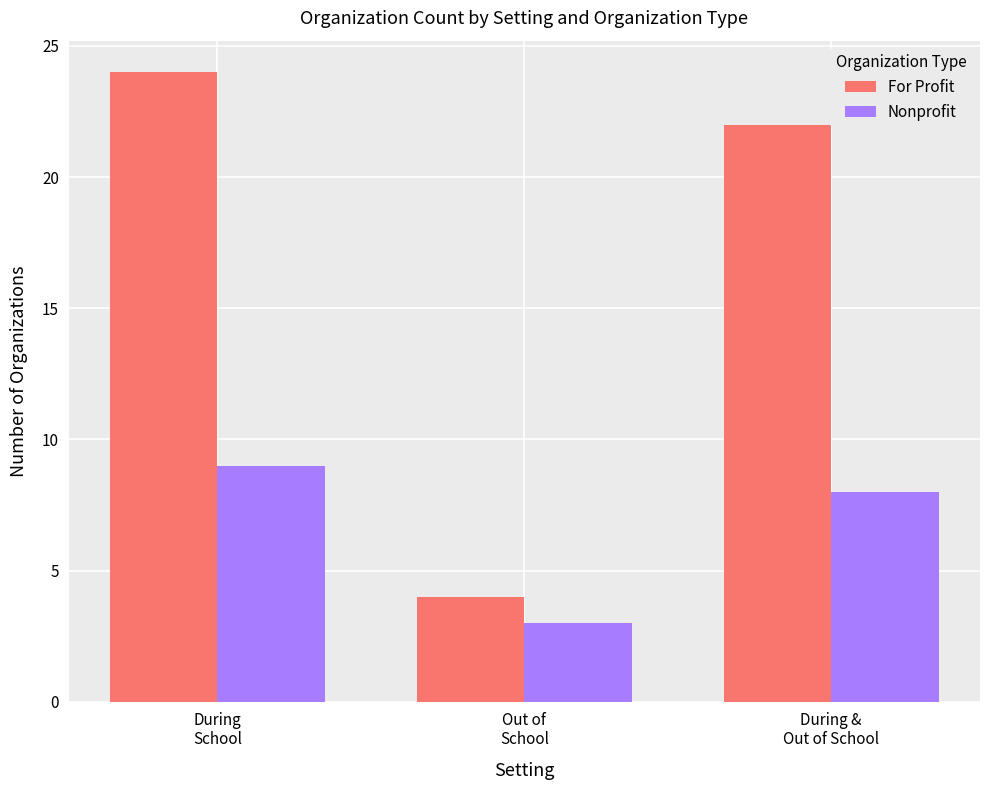

At which category is the sum across all series the highest?

During
School